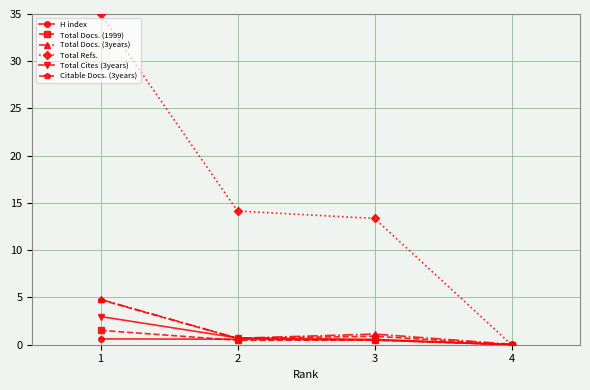

At which label does Total Docs. (1999) reach its peak?

1